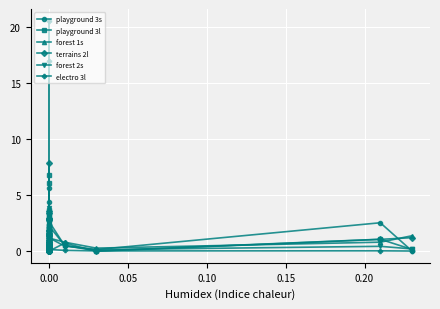

Reading right to left, list all the values displayed in this chart.

playground 3s: 0.0	2.5	0.1	0.5	2.7	2.7	1.3	0.6	0.5	0.3	3.5	0.2	0.2	0.0	0.5	1.3	0.3	3.2	2.4	1.5	3.8	1.0	1.9	1.5	1.0	0.1	0.0	2.2	1.7	1.8	0.2	4.4	5.6	0.6	0.3	0.3	0.0	0.2	0.5	3.3
playground 3l: 0.2	1.1	0.0	0.5	2.3	2.3	0.8	0.3	0.6	0.2	3.3	0.5	0.1	0.0	0.3	0.8	0.1	0.8	0.7	0.5	0.9	0.4	0.3	0.3	0.4	0.1	0.0	0.7	1.4	0.7	0.1	6.1	6.8	0.5	0.4	0.6	0.1	0.4	0.7	2.0
forest 1s: 1.4	0.8	0.3	0.8	1.2	1.2	1.6	0.8	1.3	0.7	3.1	0.6	0.8	0.2	2.2	1.4	1.4	1.1	0.8	1.0	1.3	2.5	0.7	2.7	2.5	0.6	0.1	3.1	1.2	0.7	0.7	1.9	1.9	0.8	0.8	1.1	0.5	0.9	0.9	1.0
terrains 2l: 1.2	1.1	0.0	0.7	0.0	0.0	0.1	0.0	0.0	0.0	1.6	0.1	0.0	0.0	7.9	0.0	0.6	1.4	3.4	1.2	3.0	2.9	0.1	2.8	2.9	0.0	0.0	1.8	1.5	0.0	0.0	1.9	3.6	1.0	0.0	1.5	0.0	0.0	0.0	0.8
forest 2s: 0.2	0.4	0.1	0.5	1.2	1.2	0.9	0.5	0.5	0.3	3.8	0.2	0.5	0.1	0.5	0.6	0.3	0.4	0.7	0.8	0.7	0.6	0.5	0.6	0.6	0.4	0.1	0.8	0.7	0.4	0.5	0.5	1.0	0.4	0.6	0.7	0.3	0.5	0.7	1.5
electro 3l: 0.0	0.0	0.0	0.1	0.2	0.2	0.0	0.1	0.0	0.1	2.0	0.1	0.0	0.1	0.1	0.1	0.0	0.0	0.2	0.1	0.2	0.2	0.1	0.2	0.2	0.0	0.0	0.0	0.2	0.1	0.2	17.0	20.6	0.0	0.1	0.1	0.1	0.0	0.1	0.2